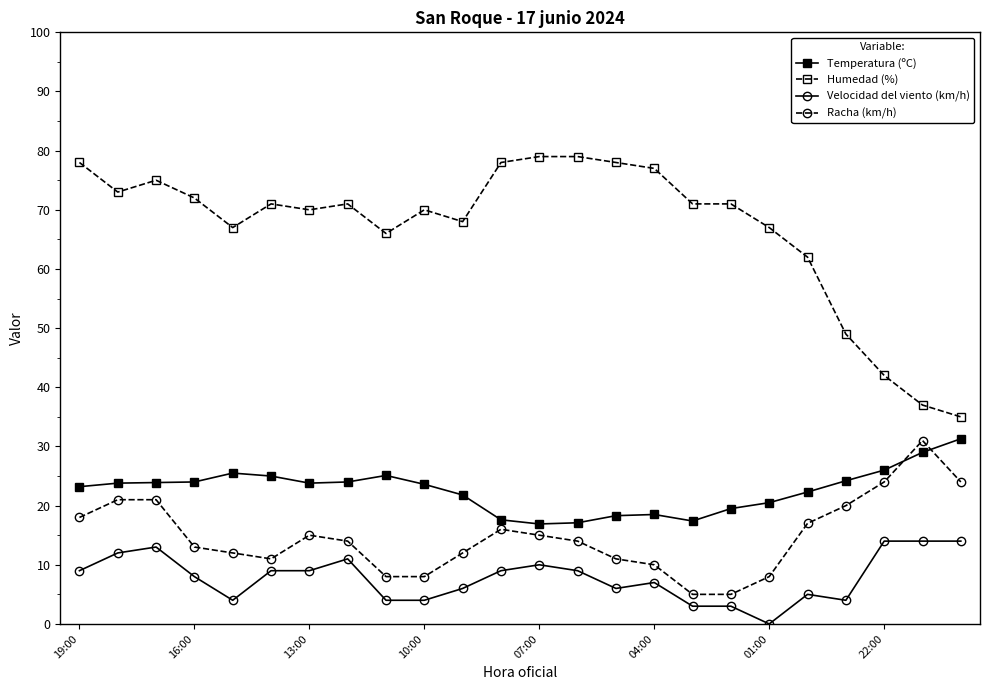

True or false: Velocidad del viento (km/h) has more than 2 points higher than both neighbors.

True